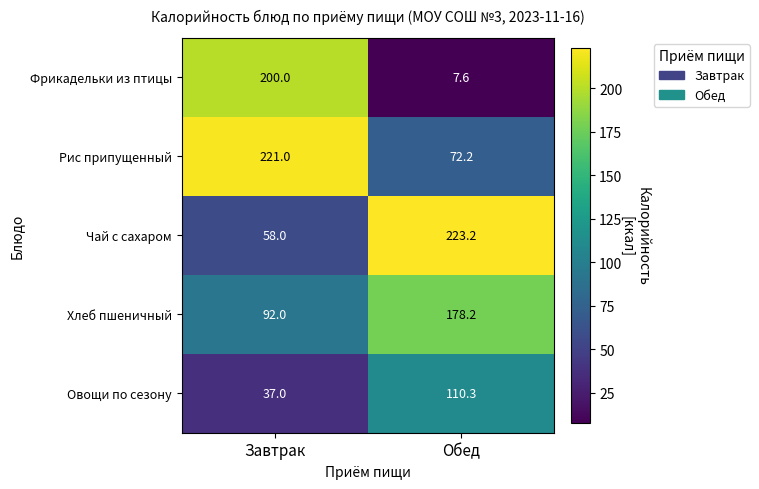

The value of Чай с сахаром at Завтрак is 28.8. True or false?

False